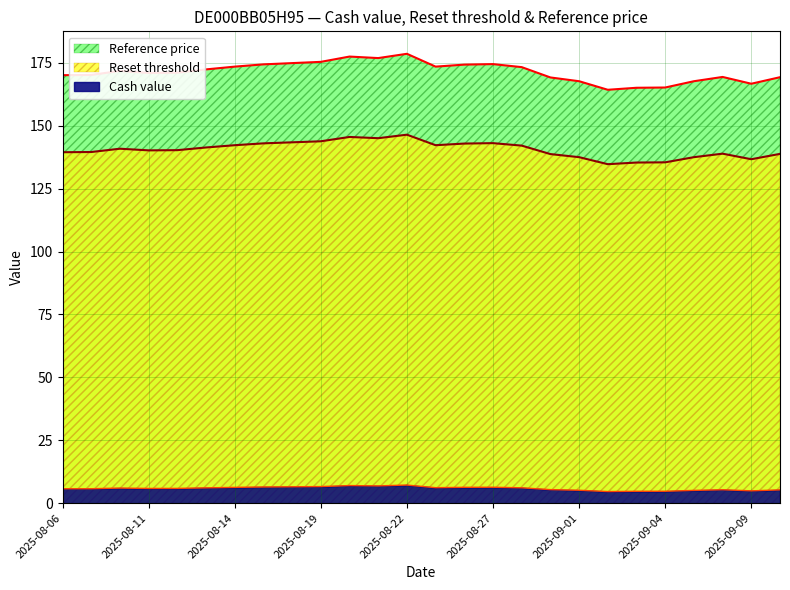

List the series in order of their peak value, lowest first.

Cash value, Reset threshold, Reference price